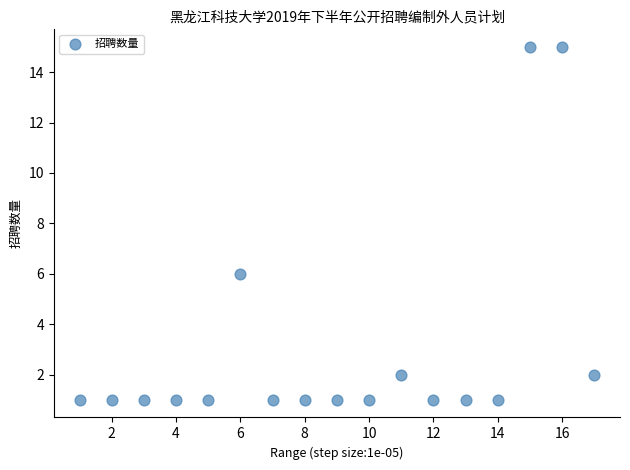

What Y value in the scatter plot is closest to 8?

6